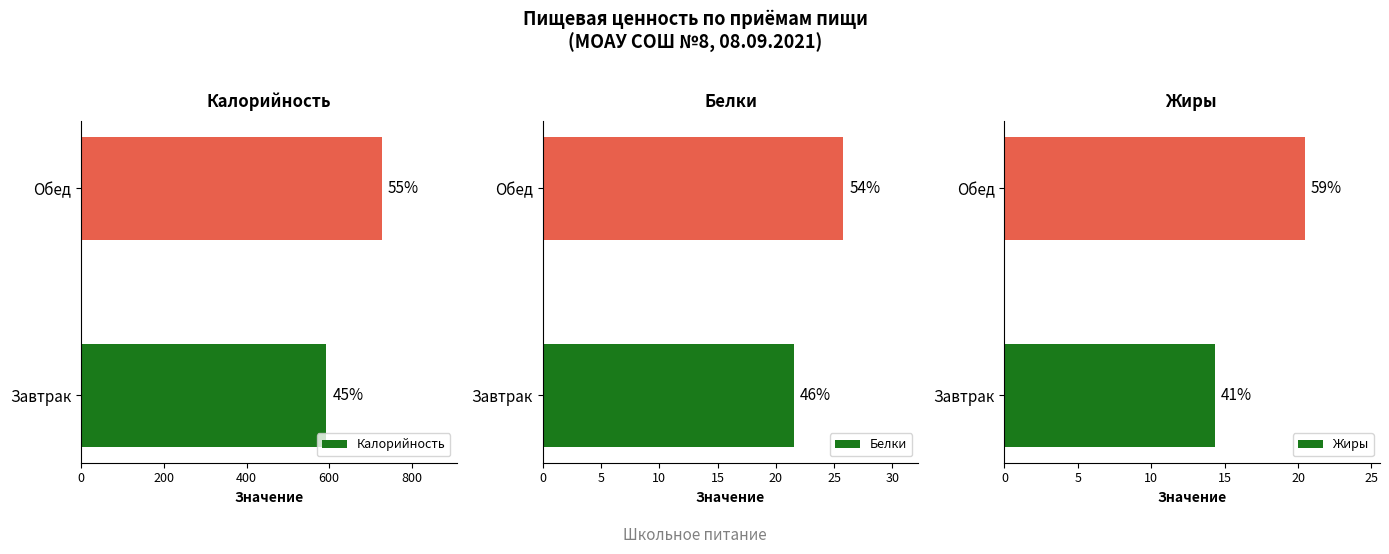

True or false: Белки has a value of 21.6 at Завтрак.

True